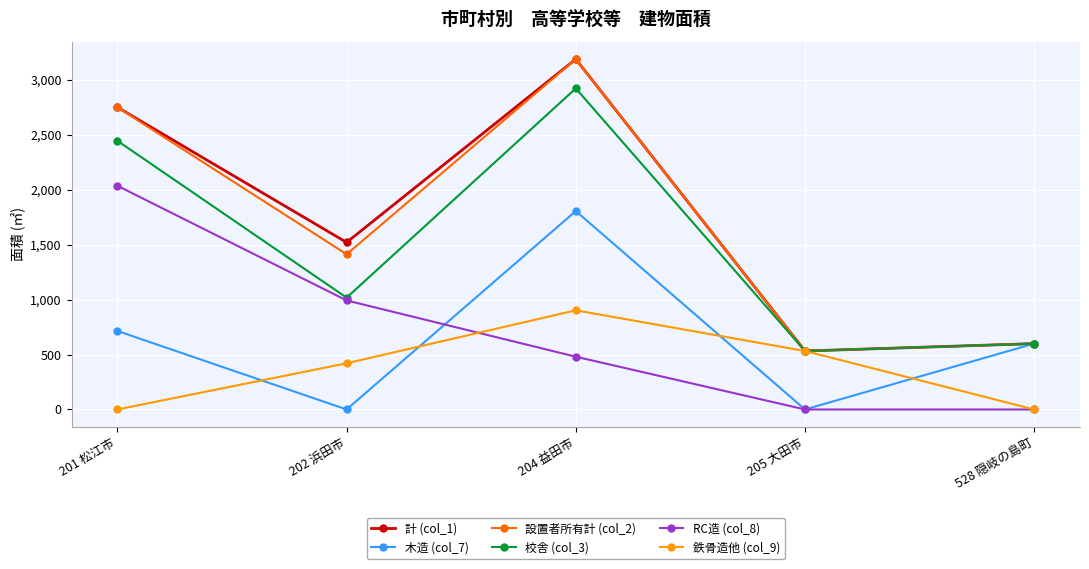

Is this an area chart (filled region under the line)?

No